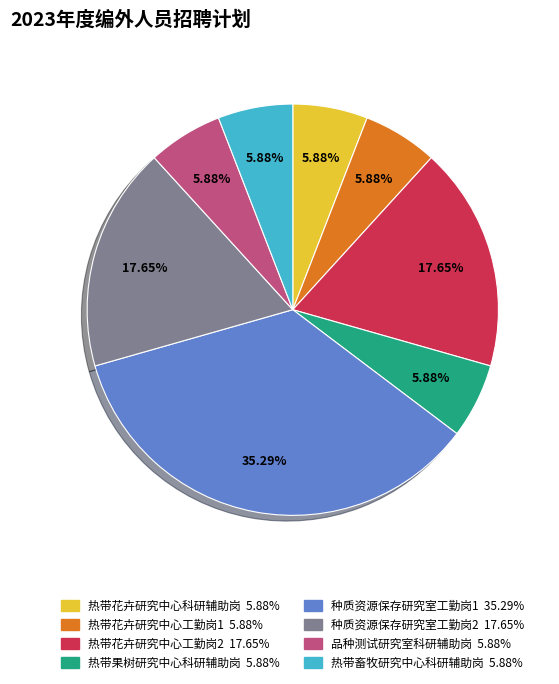

How many segments does this pie chart have?

8